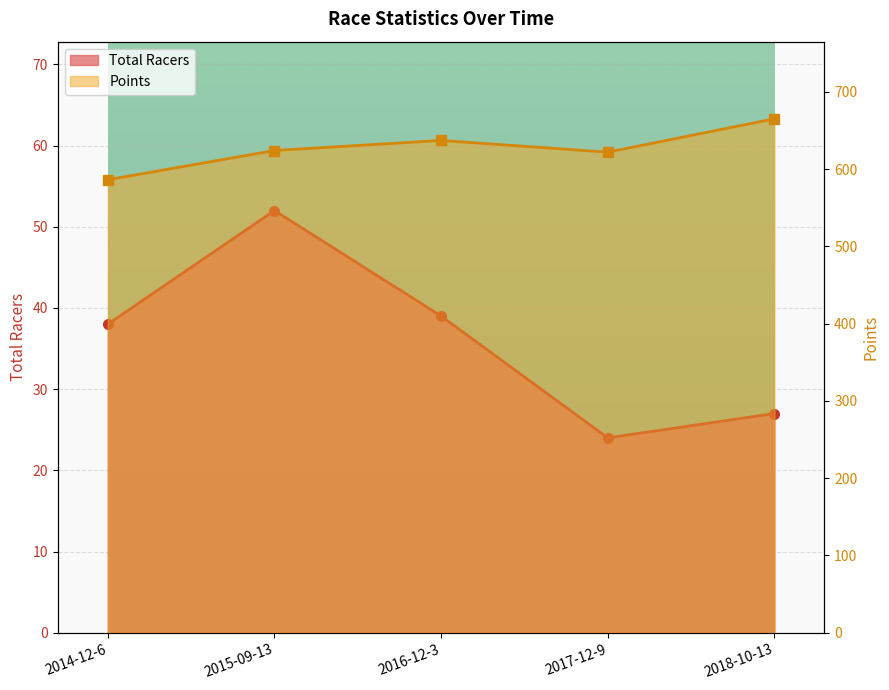

What is the difference between the maximum and minimum values in the Total Racers series?

28.0